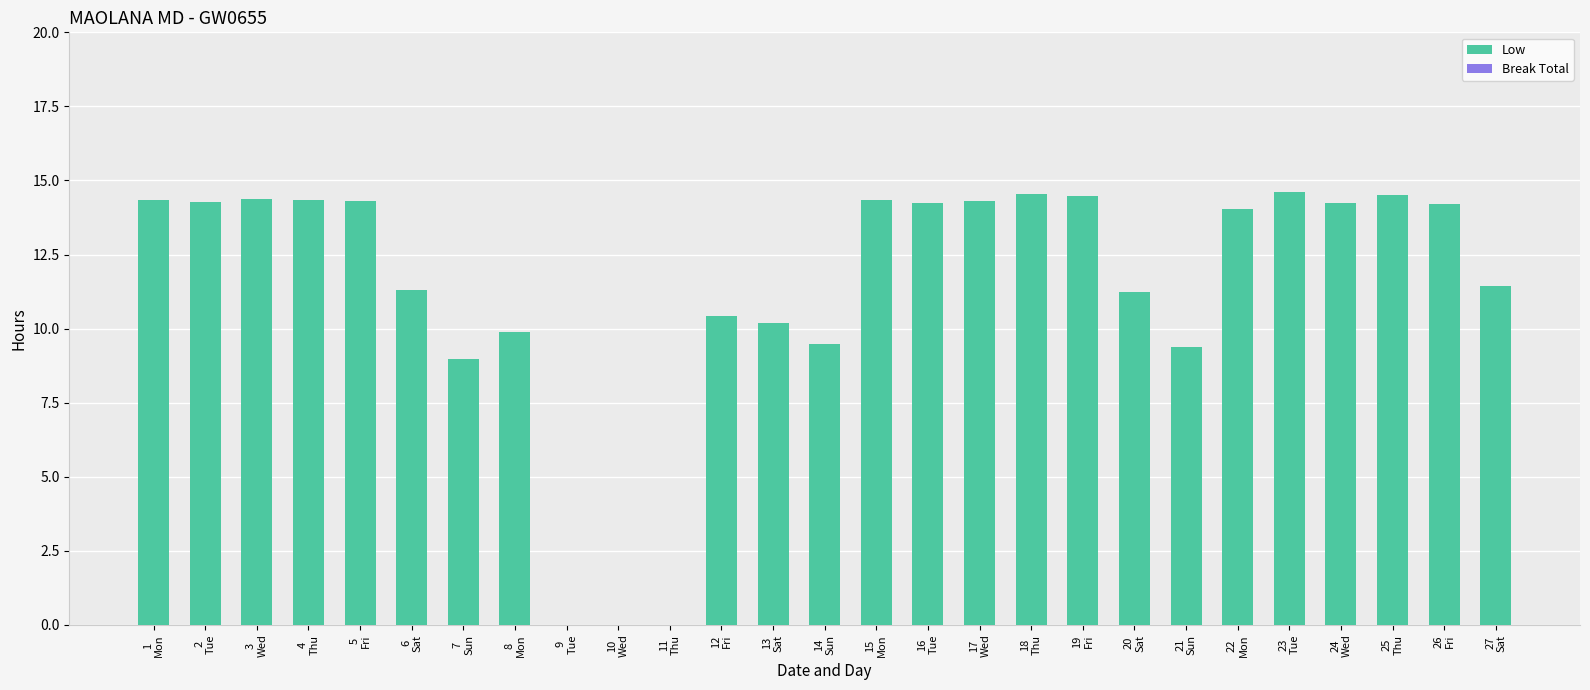

What is the greatest value displayed?

14.6